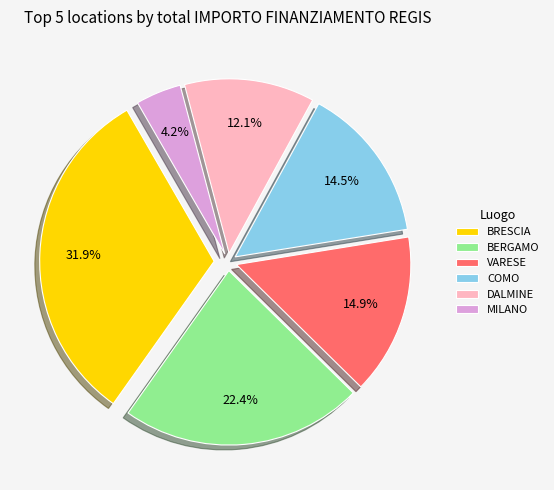

To the nearest percent, what is the average slice percentage?

17%